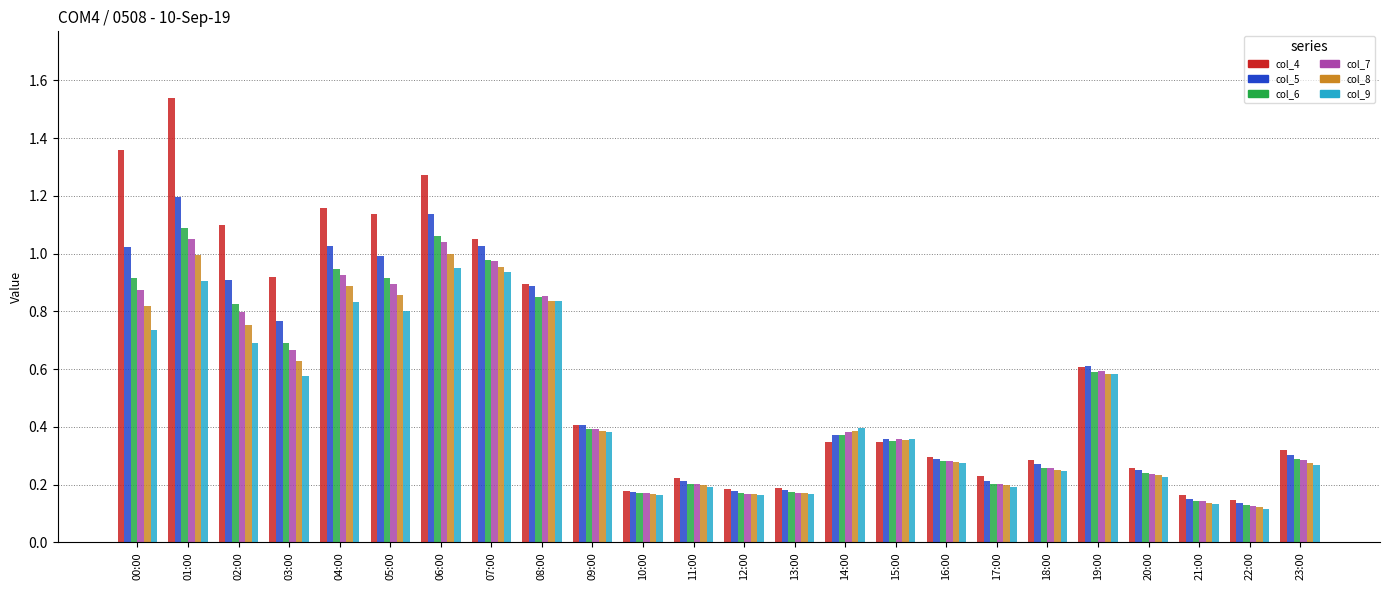

What is the sum of the col_8 values at 01:00 and 02:00?

1.7